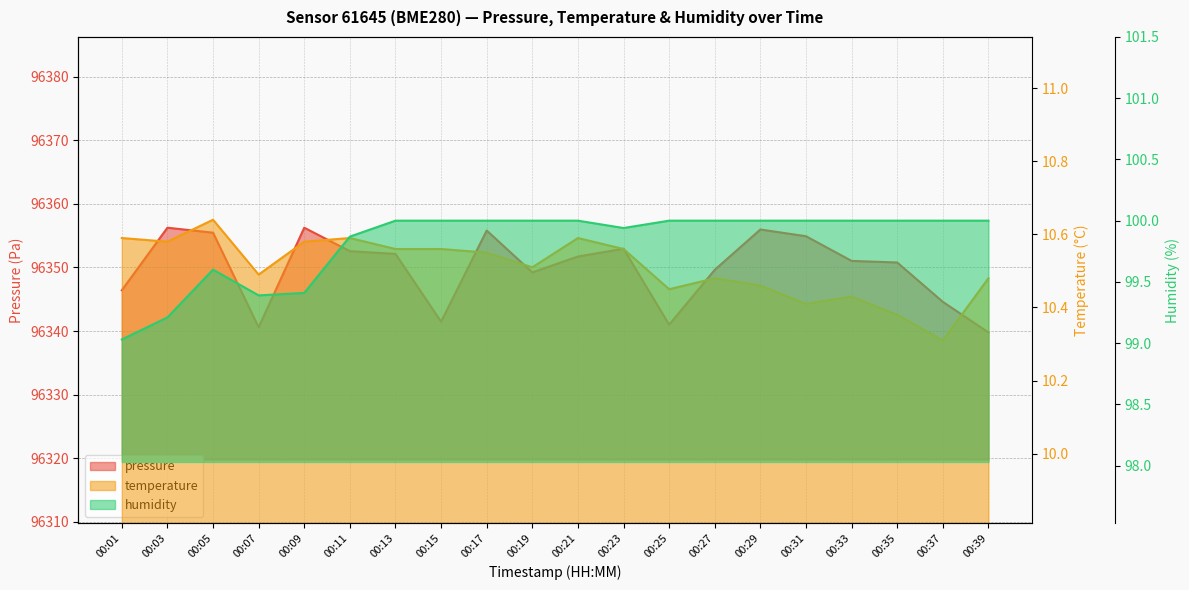

What is the value of the pressure point at the 7th from the left?

96352.1